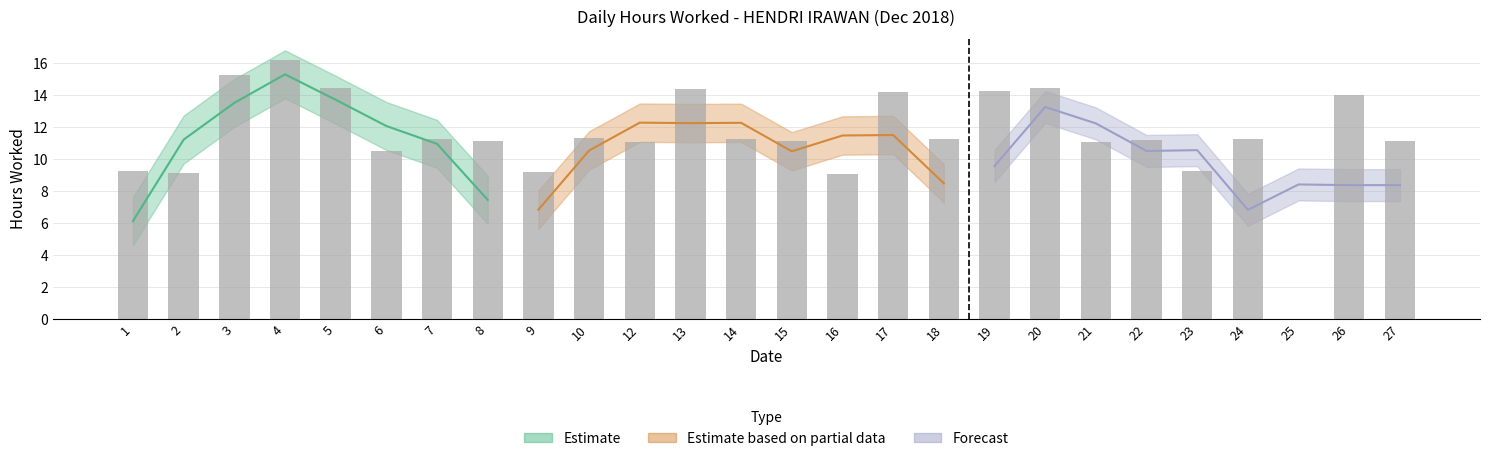

How many values are above zero?

25